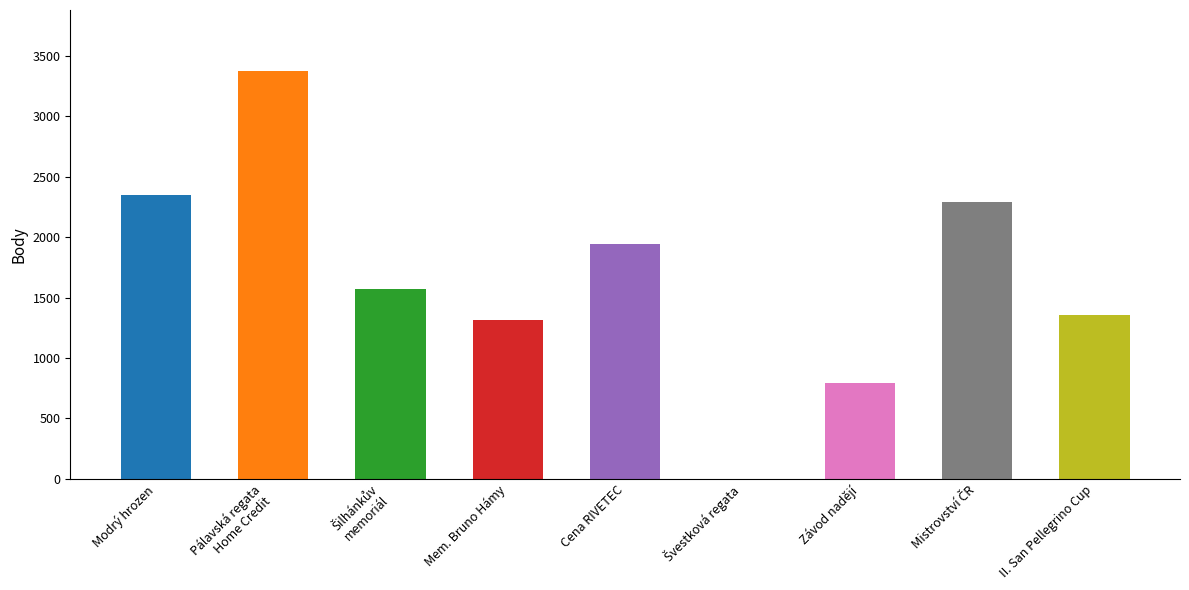

Reading left to right, what are all the values shown in this chart?

2351	3375	1568	1315	1945	0	792	2291	1356